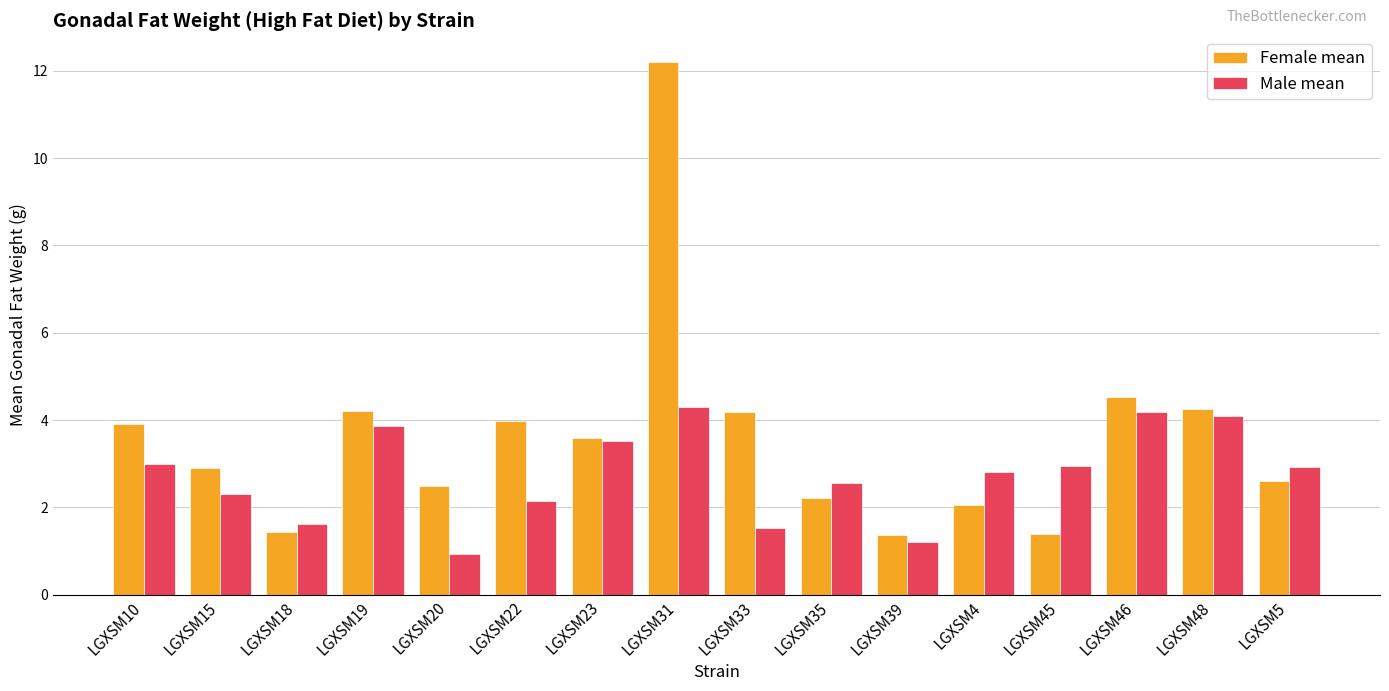

Rank the series by their maximum value, from highest to lowest.

Female mean, Male mean